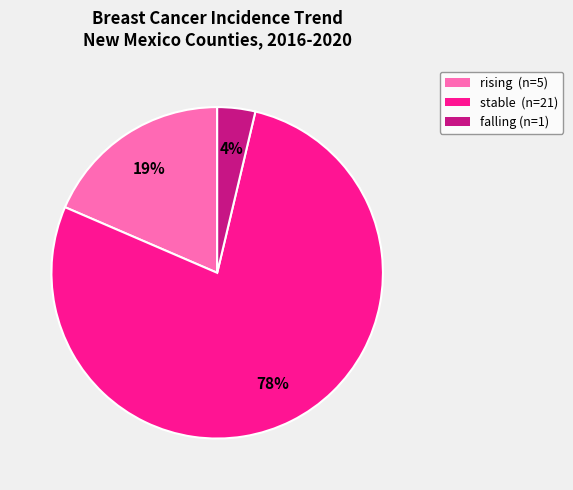

To the nearest percent, what is the average slice percentage?

33%